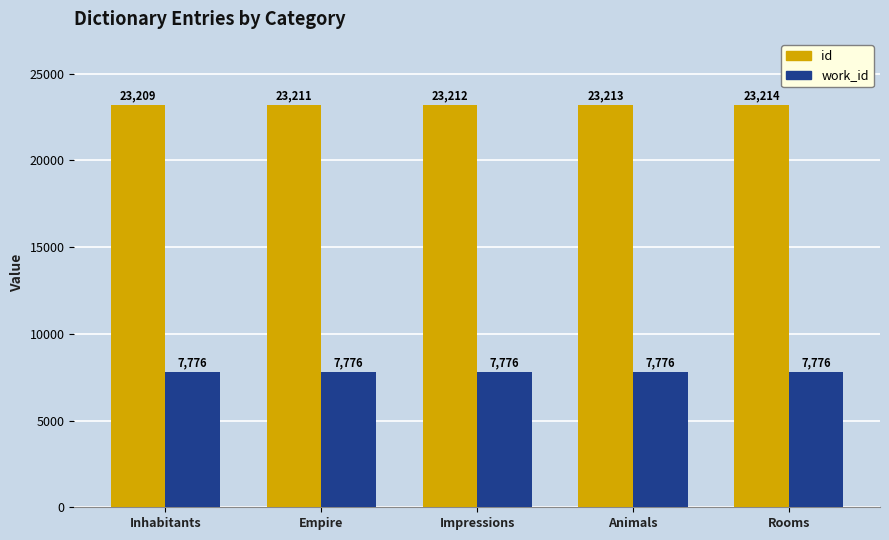

What is the minimum value shown in the chart?

7776